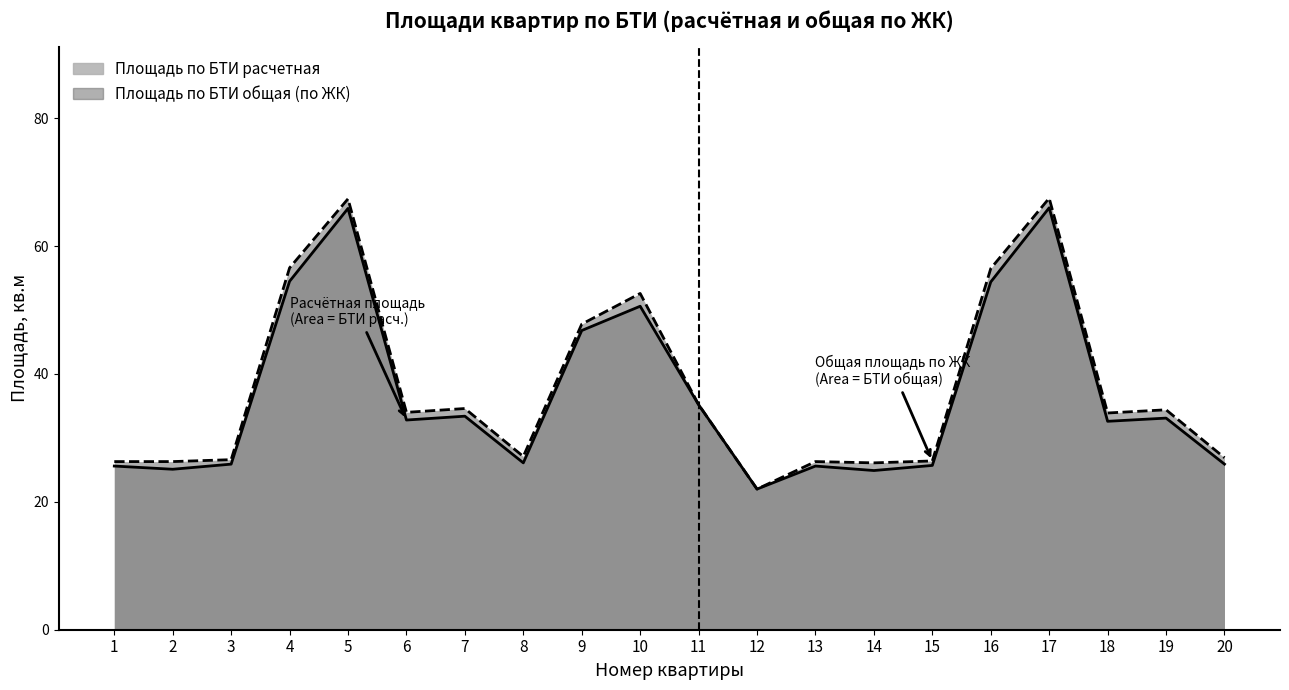

At 15, list the series in order from largest to smallest.

Площадь по БТИ общая (по ЖК), Площадь по БТИ расчетная